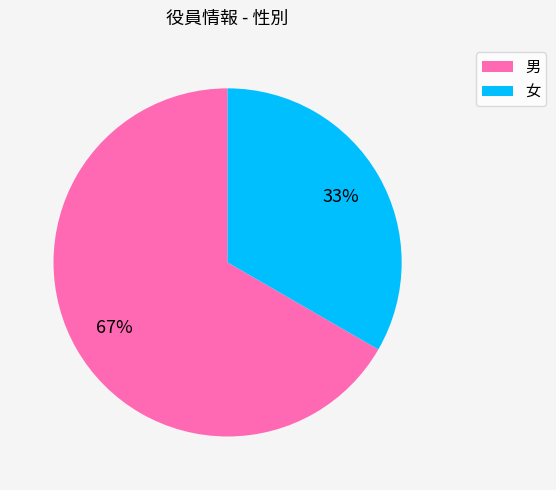

What is the smallest slice in the pie chart?

女